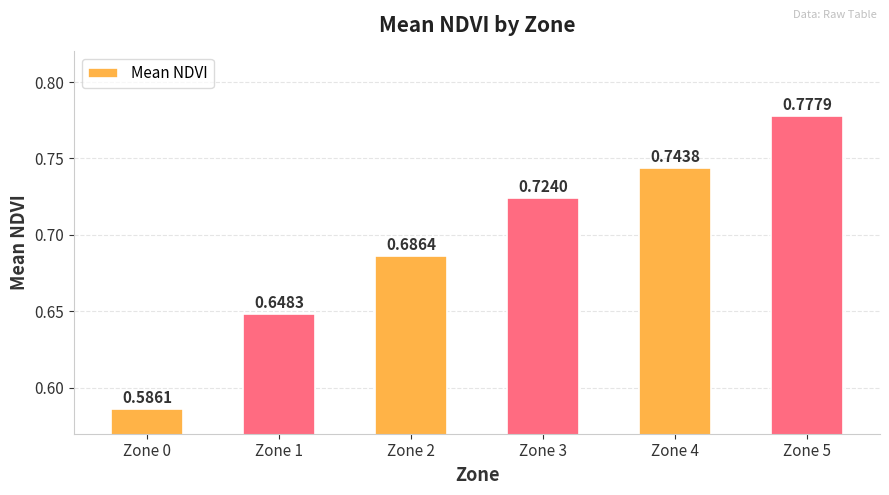

Rank the categories by value from highest to lowest.

Zone 5, Zone 4, Zone 3, Zone 2, Zone 1, Zone 0